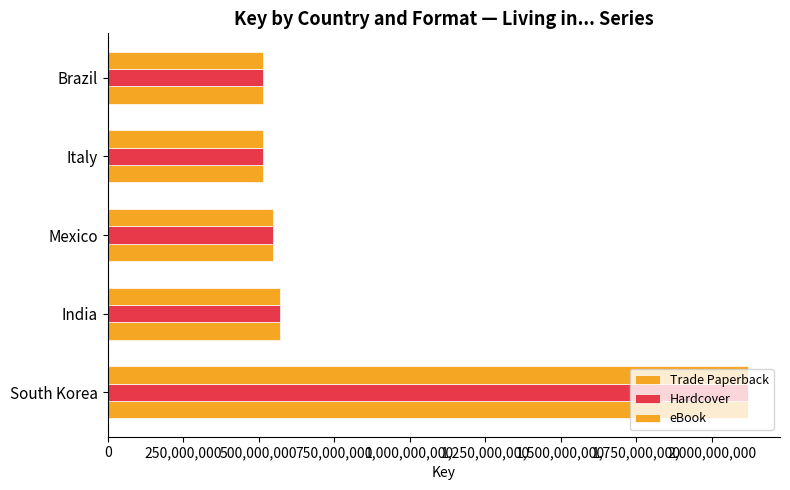

At how many categories does at least one series exceed 1062731569?

1